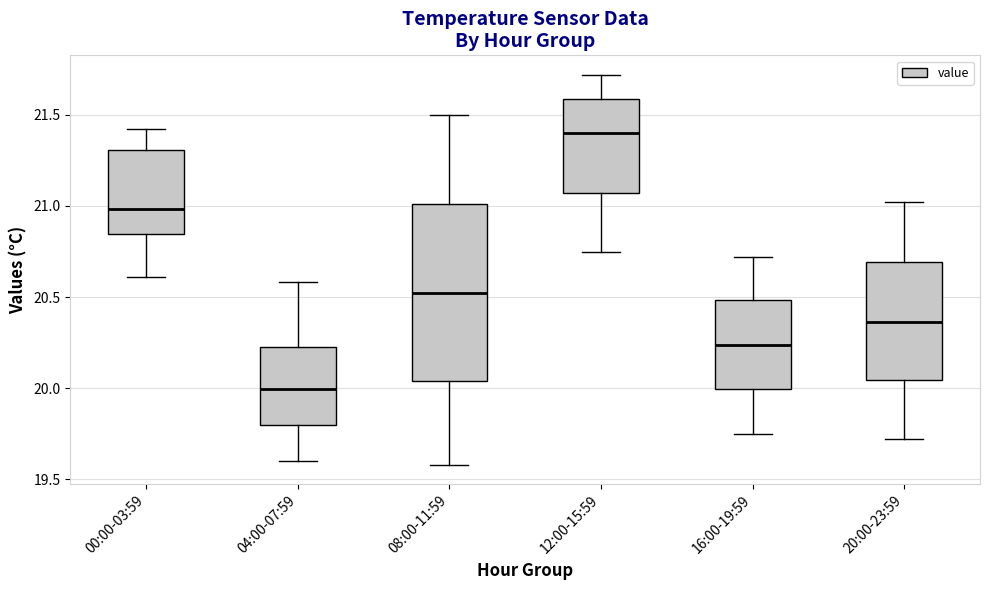

Where does the median line of the box for 12:00-15:59 sit on the y-axis? The values are not printed on the chart, so give them approximately, as read against the axis.

21.40